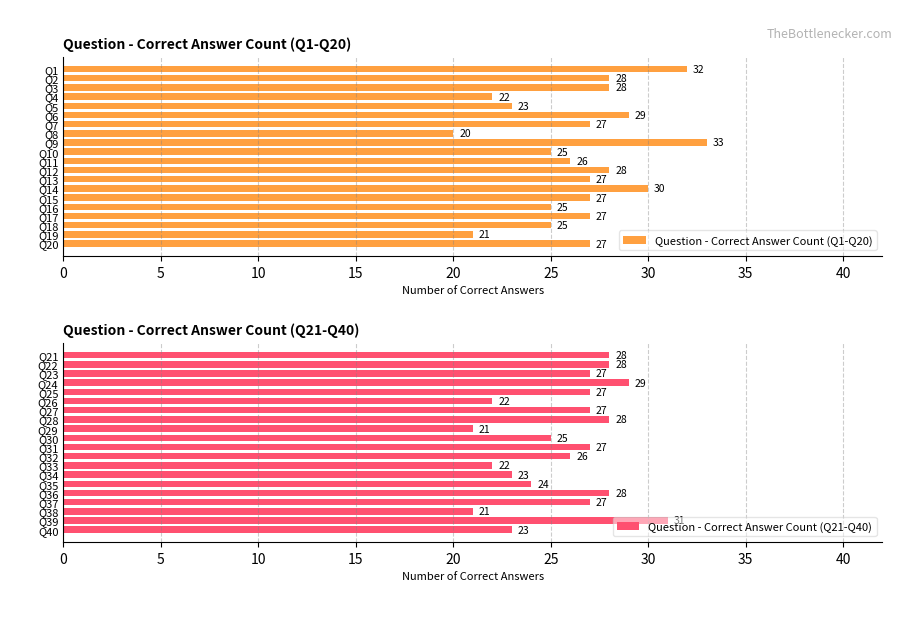

Which series has the largest total across all categories?

Question - Correct Answer Count (Q1-Q20)